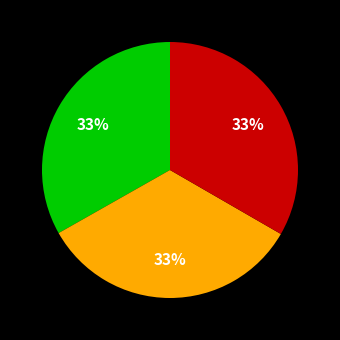

To the nearest percent, what is the average slice percentage?

33%